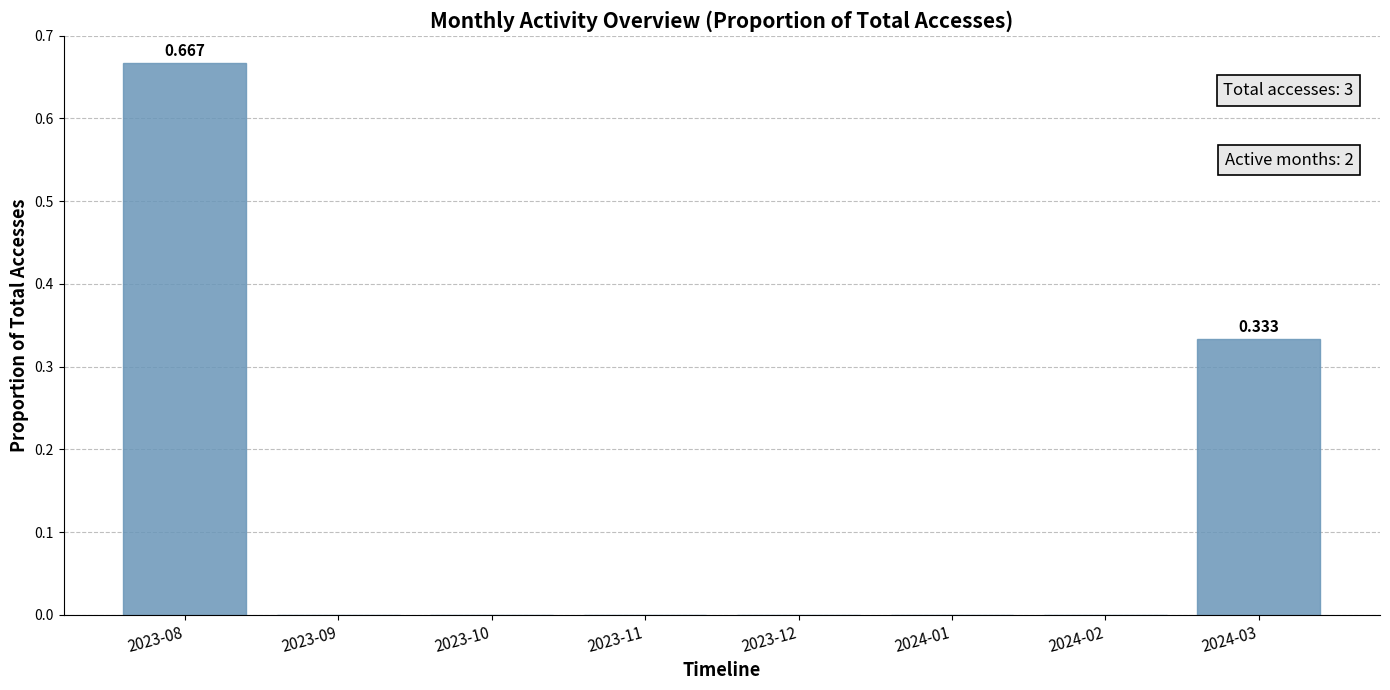

List the labels in order of value, largest first.

2023-08, 2024-03, 2023-09, 2023-10, 2023-11, 2023-12, 2024-01, 2024-02